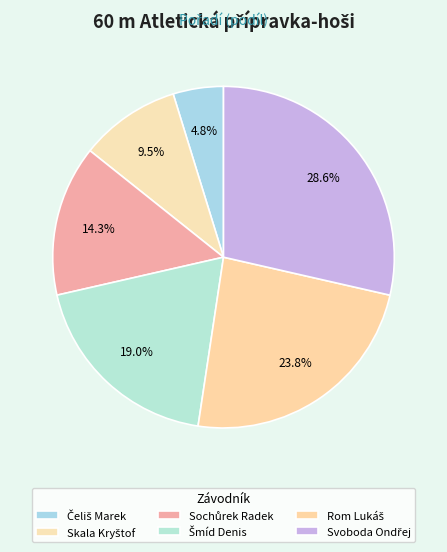

The Šmíd Denis slice represents 32% of the pie. True or false?

False